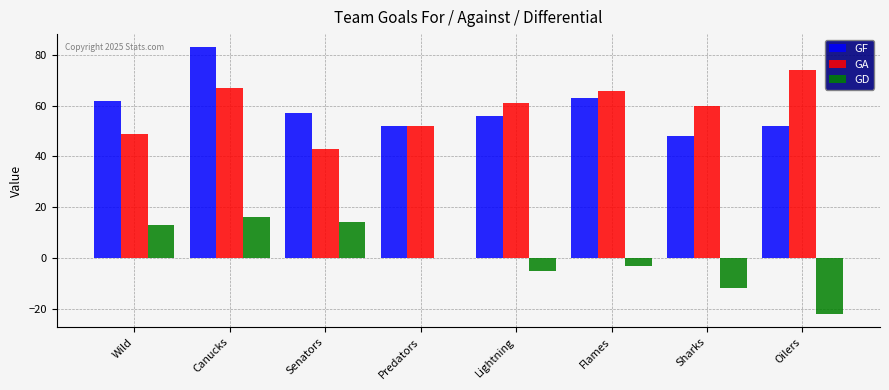

What is the sum of all GA values?

472